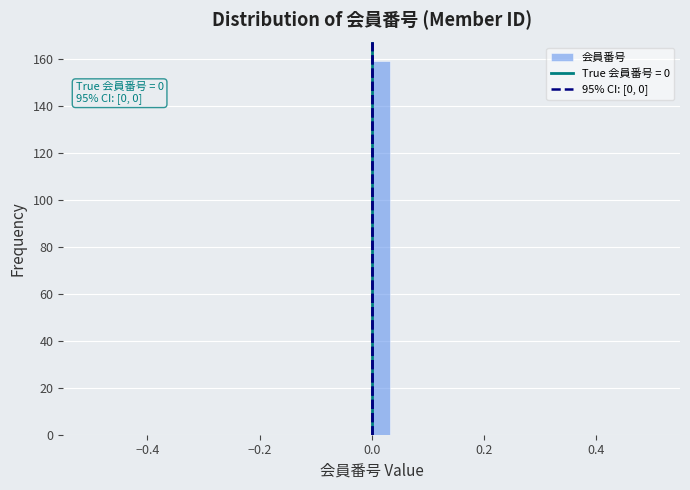

Around what value on the x-axis is the tallest bar? Give the approximate position of its centre, as read against the axis.

0.02